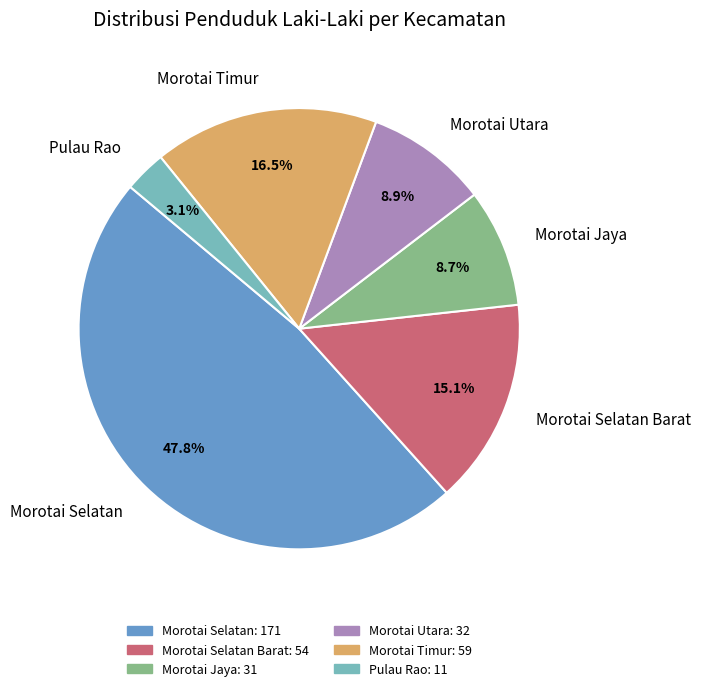

Is there a majority slice in this chart?

No